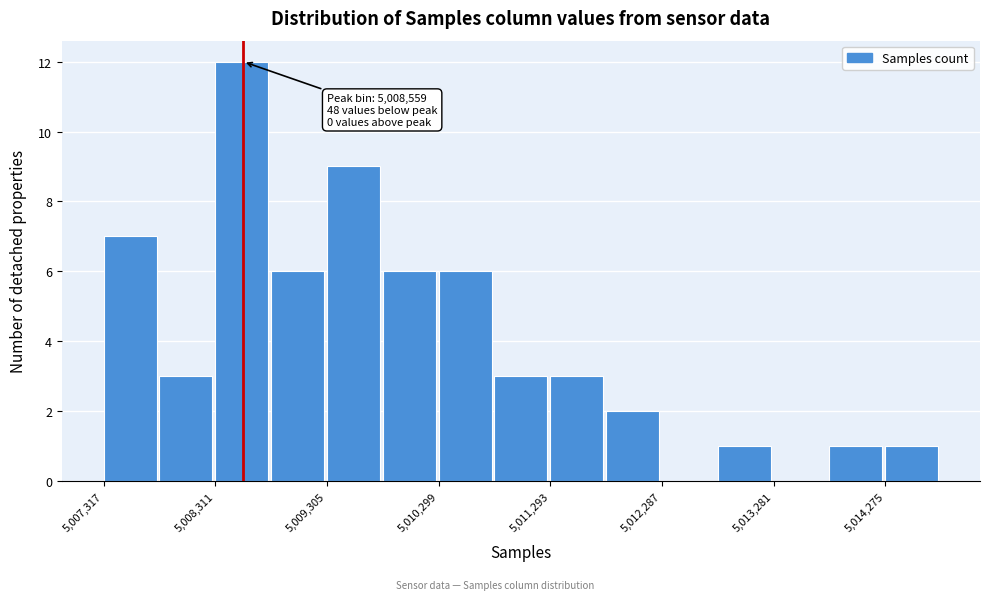

Which range on the x-axis has the tallest bar?

5008300 to 5008800